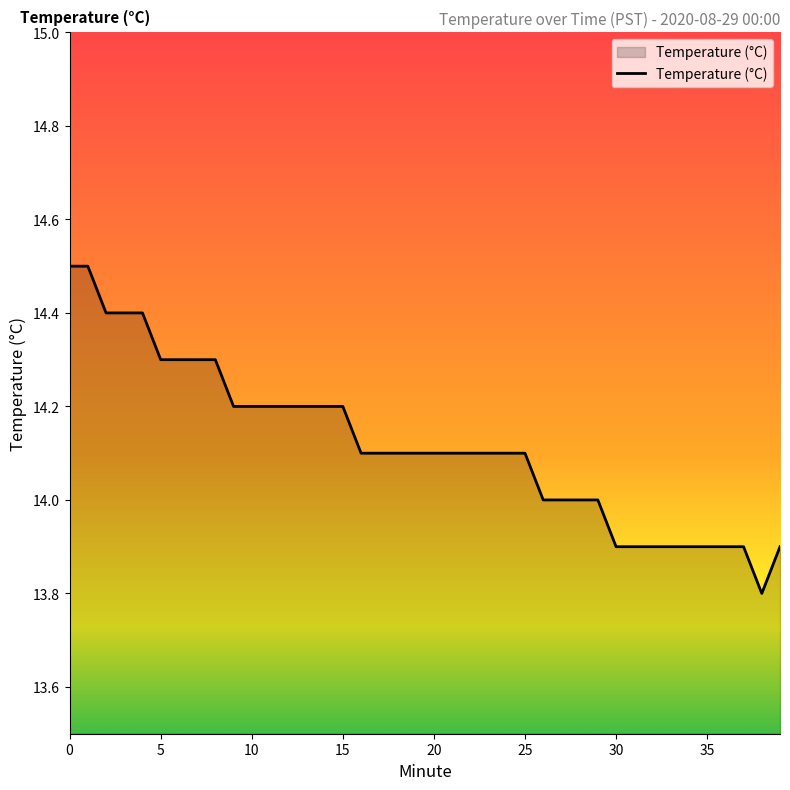

What is the greatest value displayed?

14.5